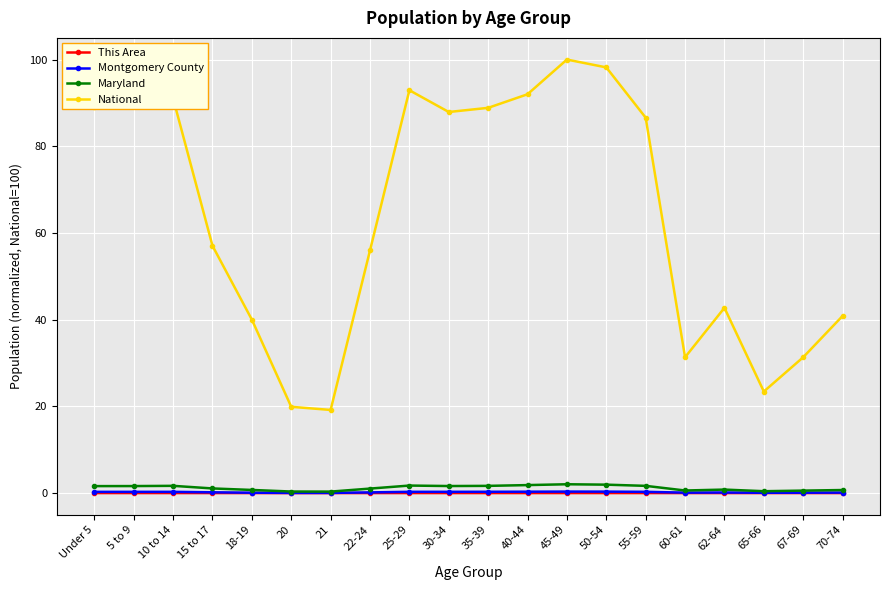

What value does the Montgomery County series have at 45-49?

0.3